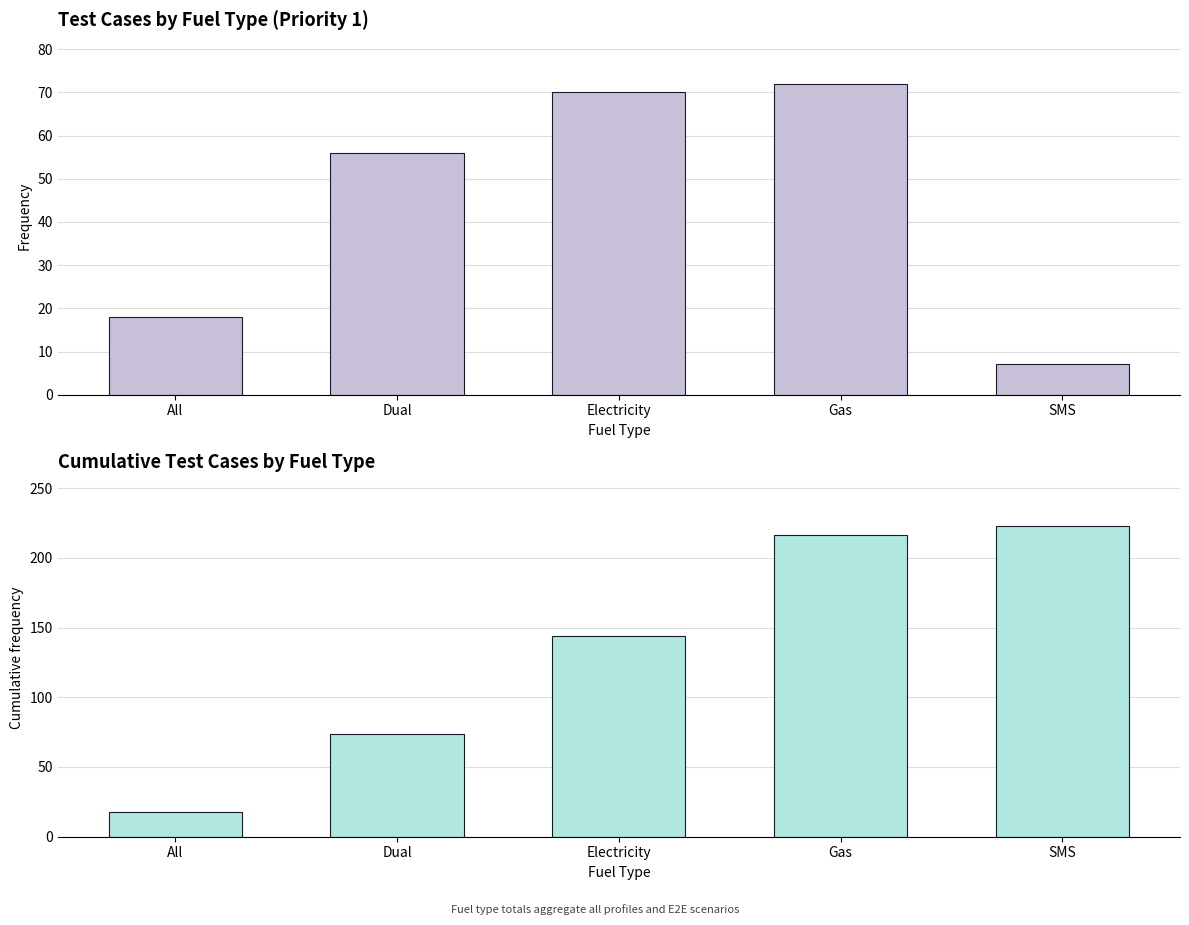

What are all the series names shown in the legend?

Test Cases, Cumulative Test Cases